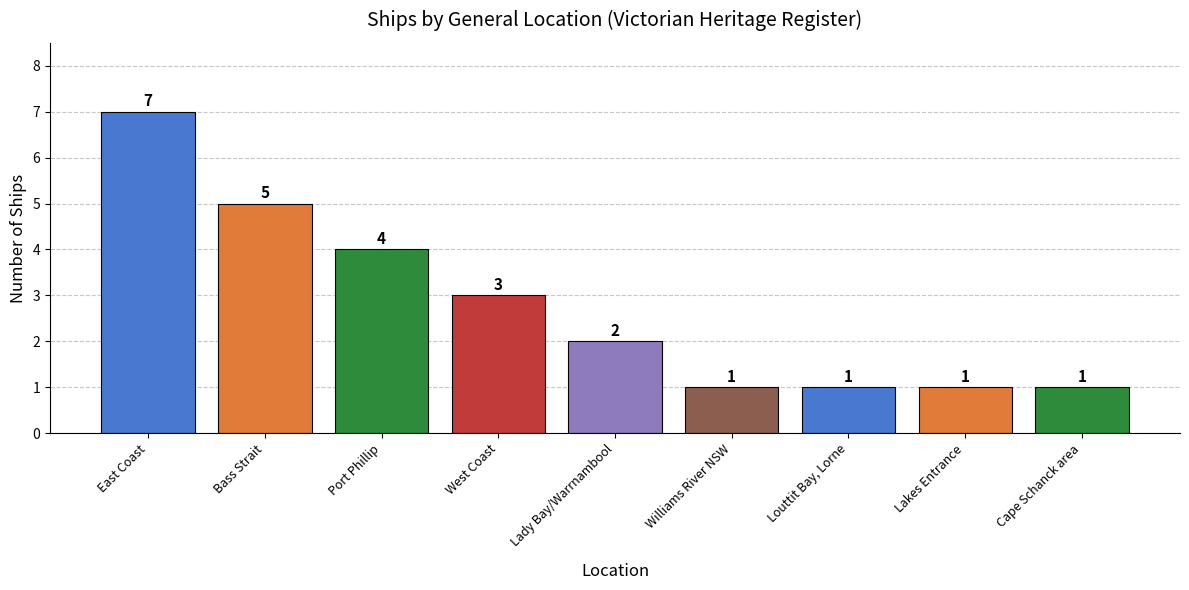

The value at Lakes Entrance is 1. True or false?

True